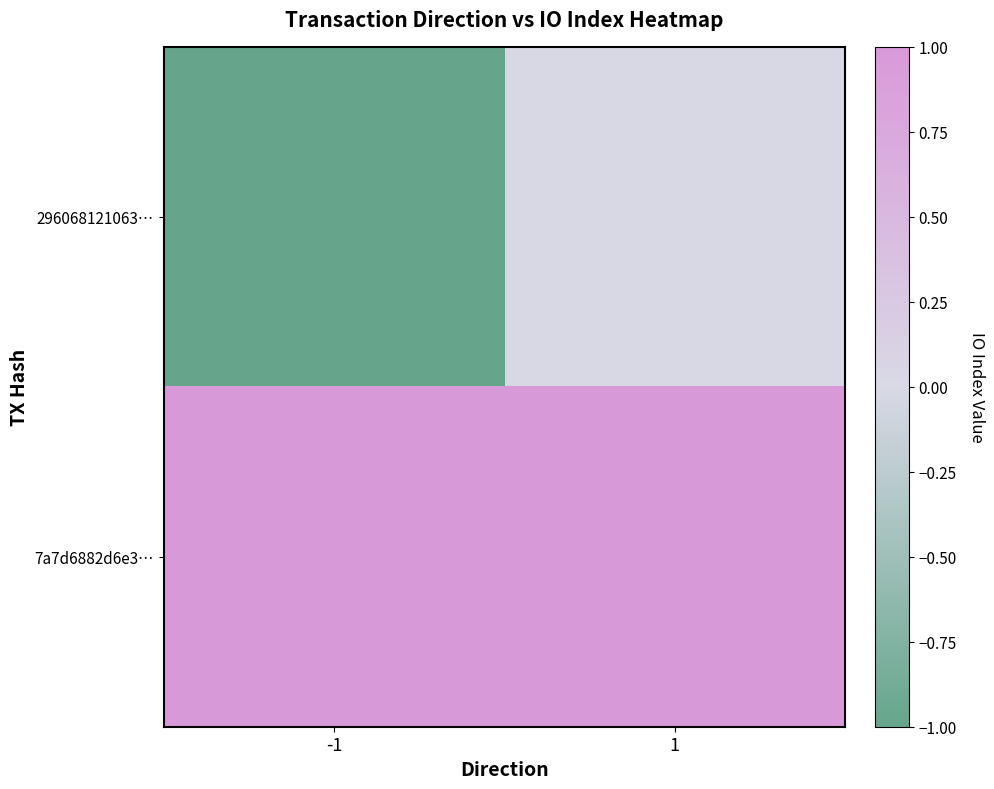

Which series changed the most between -1 and 1?

296068121063…